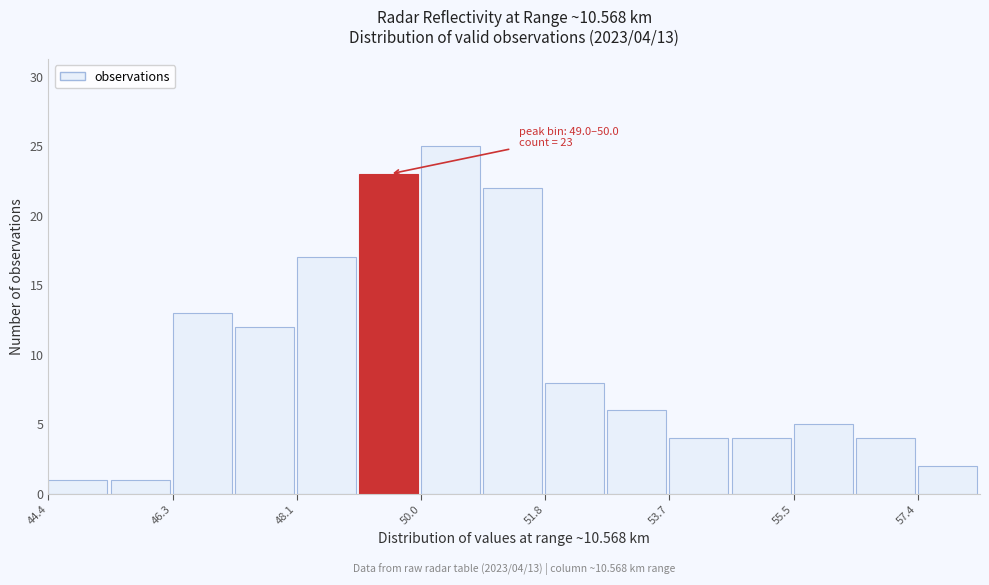

Which range on the x-axis has the tallest bar?

50.0 to 50.8